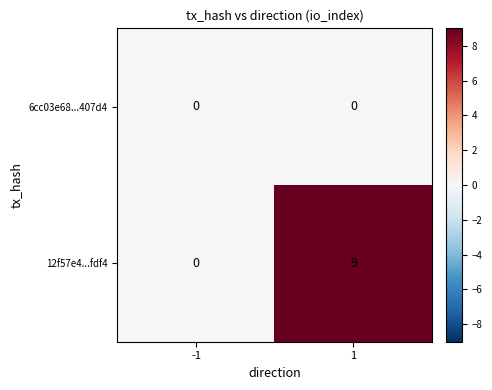

Reading left to right, transcribe all the data shown in this chart.

6cc03e68...407d4: -1=0	1=0
12f57e4...fdf4: -1=0	1=9